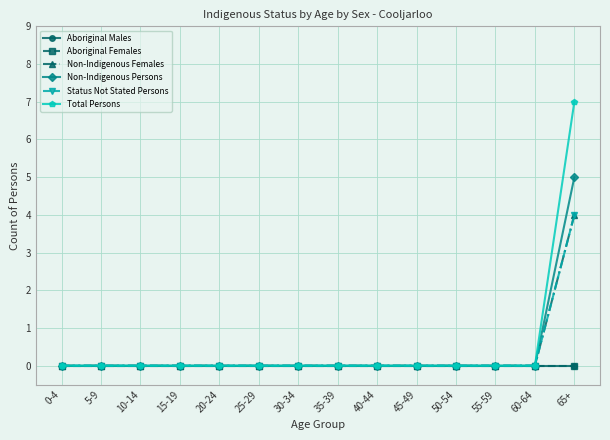

Reading right to left, extract all data points from this chart.

Aboriginal Males: 65+=0	60-64=0	55-59=0	50-54=0	45-49=0	40-44=0	35-39=0	30-34=0	25-29=0	20-24=0	15-19=0	10-14=0	5-9=0	0-4=0
Aboriginal Females: 65+=0	60-64=0	55-59=0	50-54=0	45-49=0	40-44=0	35-39=0	30-34=0	25-29=0	20-24=0	15-19=0	10-14=0	5-9=0	0-4=0
Non-Indigenous Females: 65+=4	60-64=0	55-59=0	50-54=0	45-49=0	40-44=0	35-39=0	30-34=0	25-29=0	20-24=0	15-19=0	10-14=0	5-9=0	0-4=0
Non-Indigenous Persons: 65+=5	60-64=0	55-59=0	50-54=0	45-49=0	40-44=0	35-39=0	30-34=0	25-29=0	20-24=0	15-19=0	10-14=0	5-9=0	0-4=0
Status Not Stated Persons: 65+=4	60-64=0	55-59=0	50-54=0	45-49=0	40-44=0	35-39=0	30-34=0	25-29=0	20-24=0	15-19=0	10-14=0	5-9=0	0-4=0
Total Persons: 65+=7	60-64=0	55-59=0	50-54=0	45-49=0	40-44=0	35-39=0	30-34=0	25-29=0	20-24=0	15-19=0	10-14=0	5-9=0	0-4=0